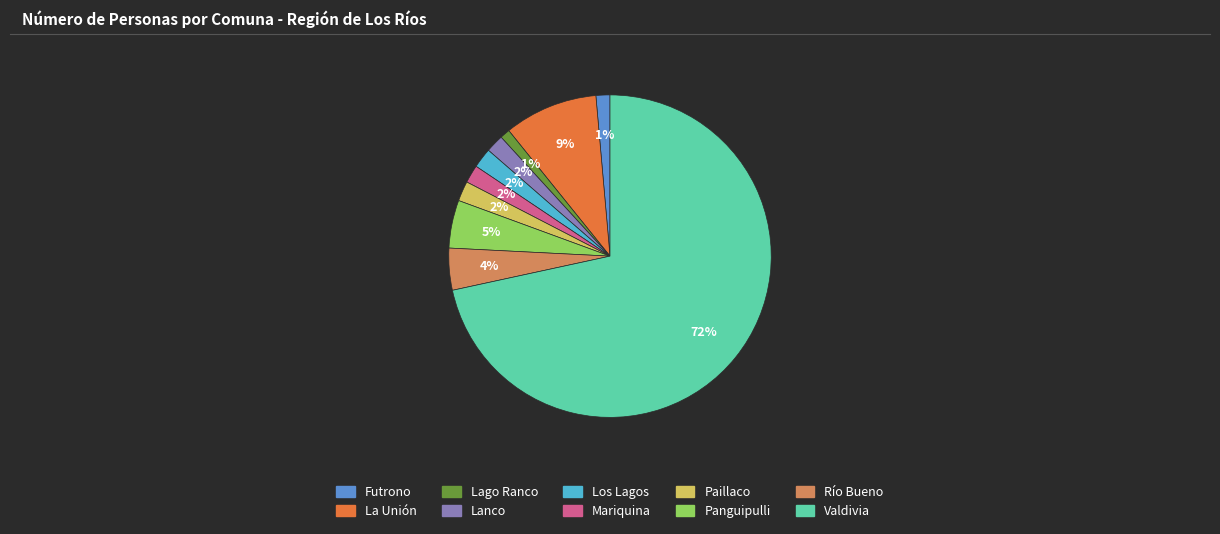

Count the number of slices in the pie.

10